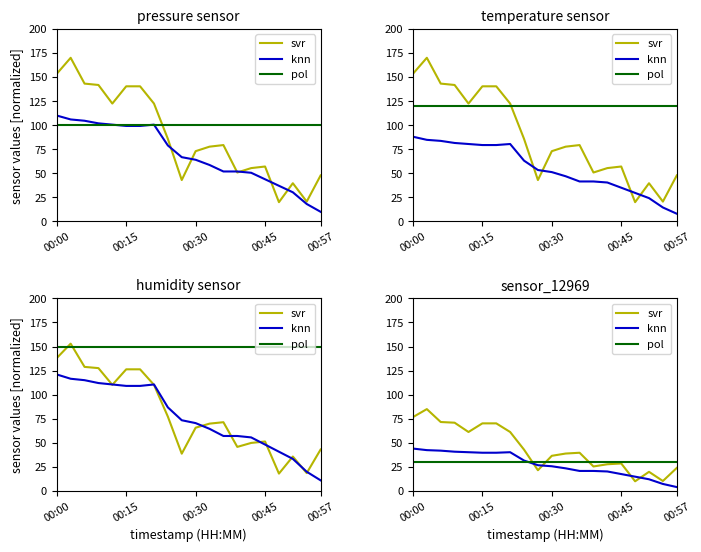

At which label does pol reach its peak?

00:00